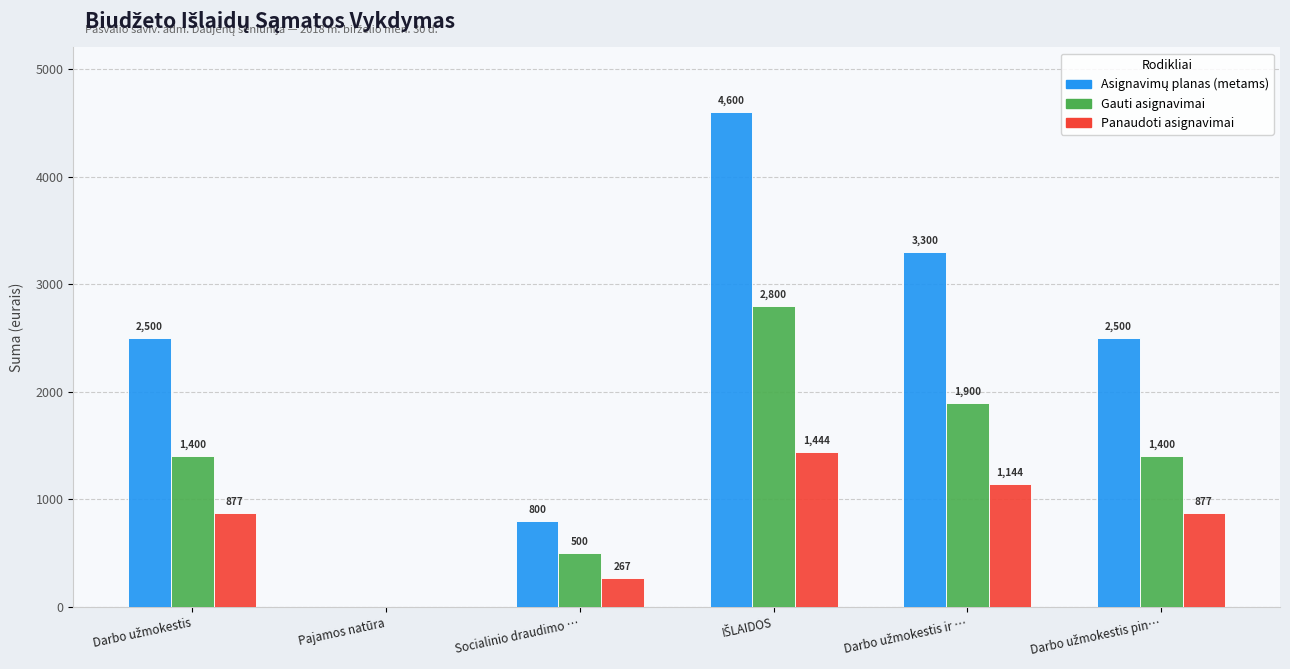

How many groups of bars are there?

6